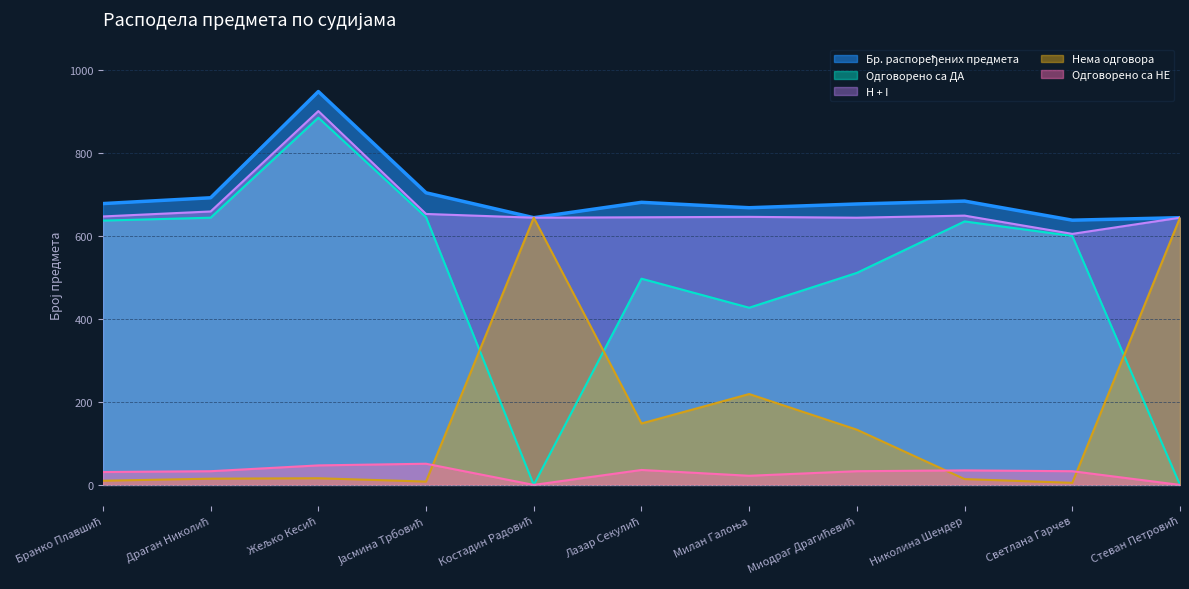

What are all the series names shown in the legend?

Бр. распоређених предмета, Одговорено са ДА, H + I, Нема одговора, Одговорено са НЕ